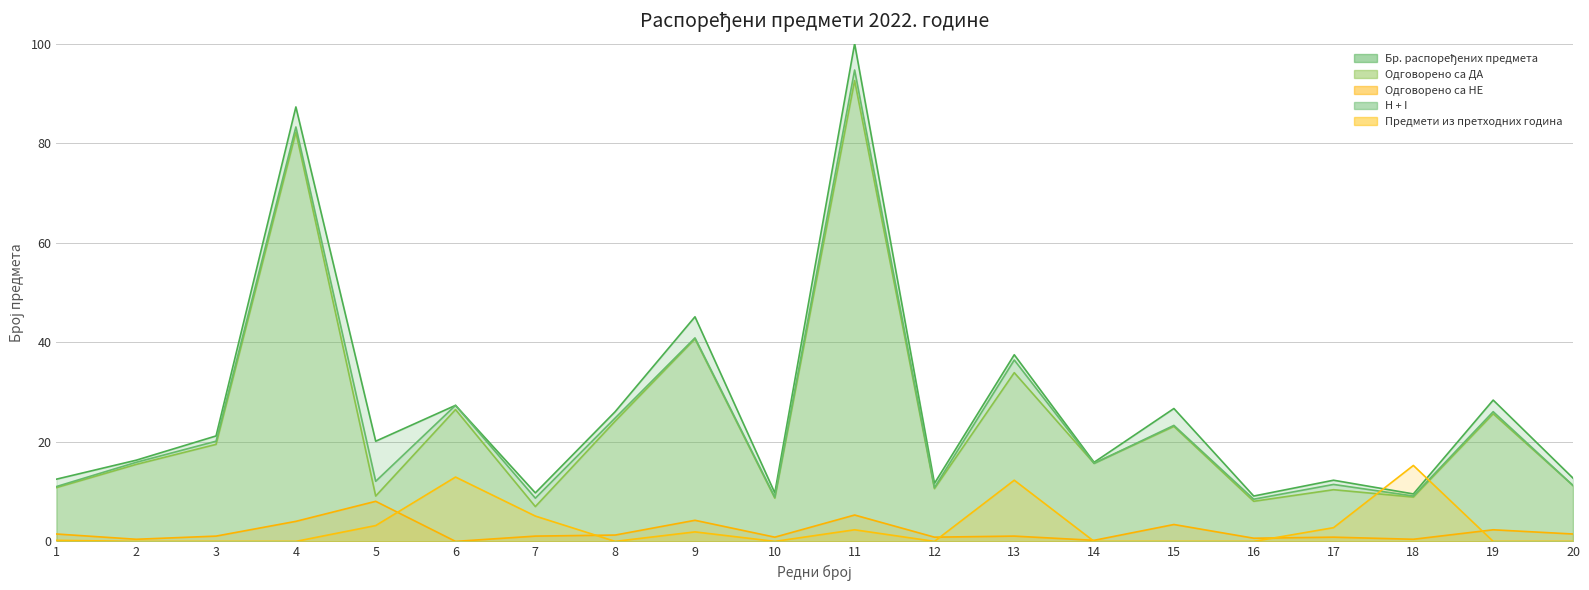

Which series has the largest range (max minus min)?

Бр. распоређених предмета